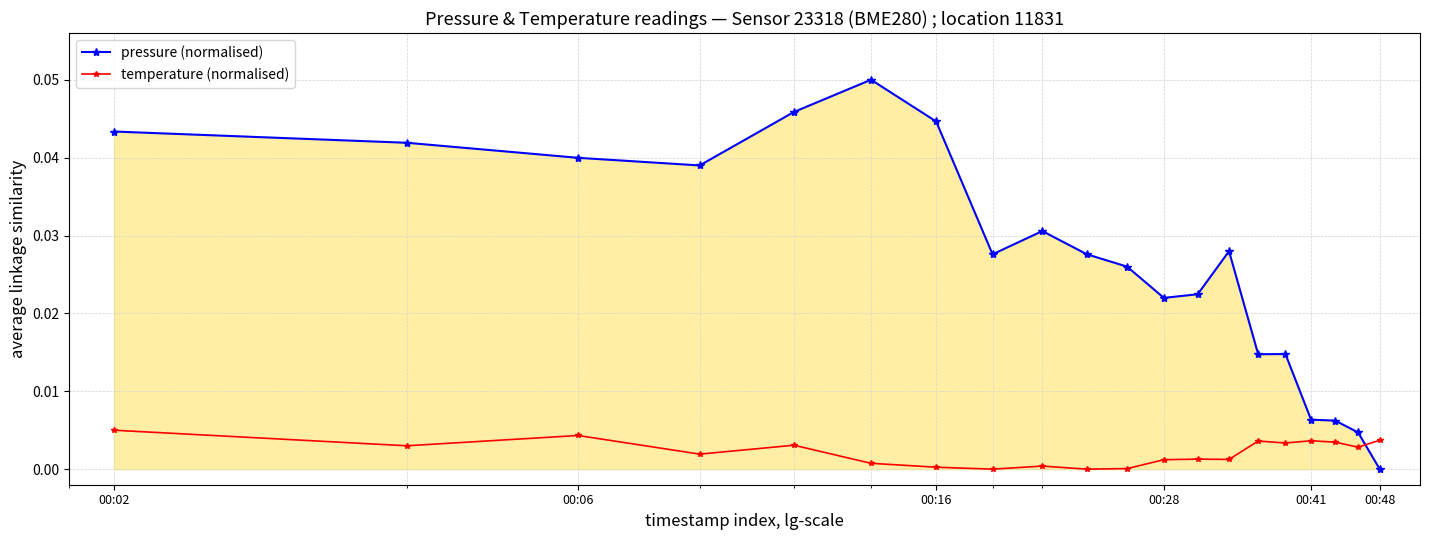

What is the sum of all pressure (normalised) values?

0.5